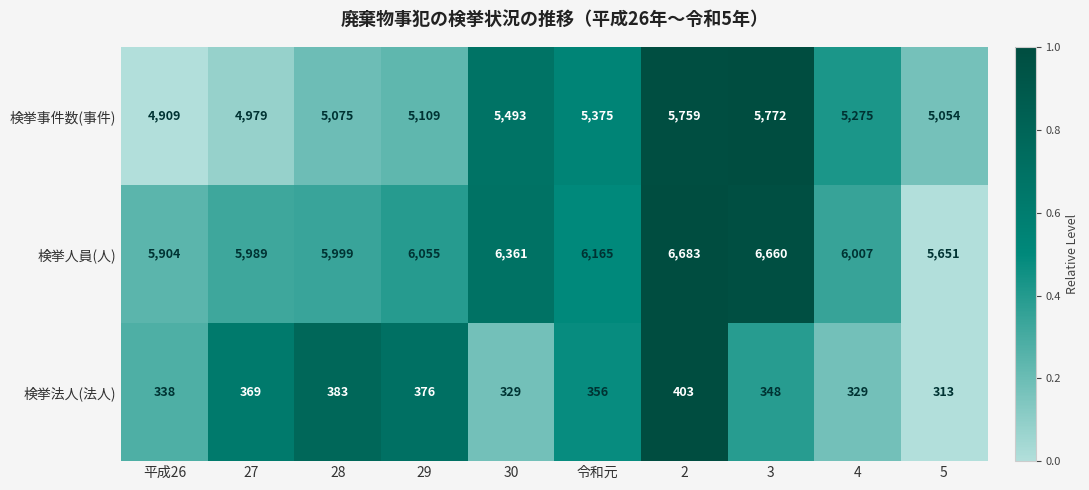

How many series are shown in this chart?

3